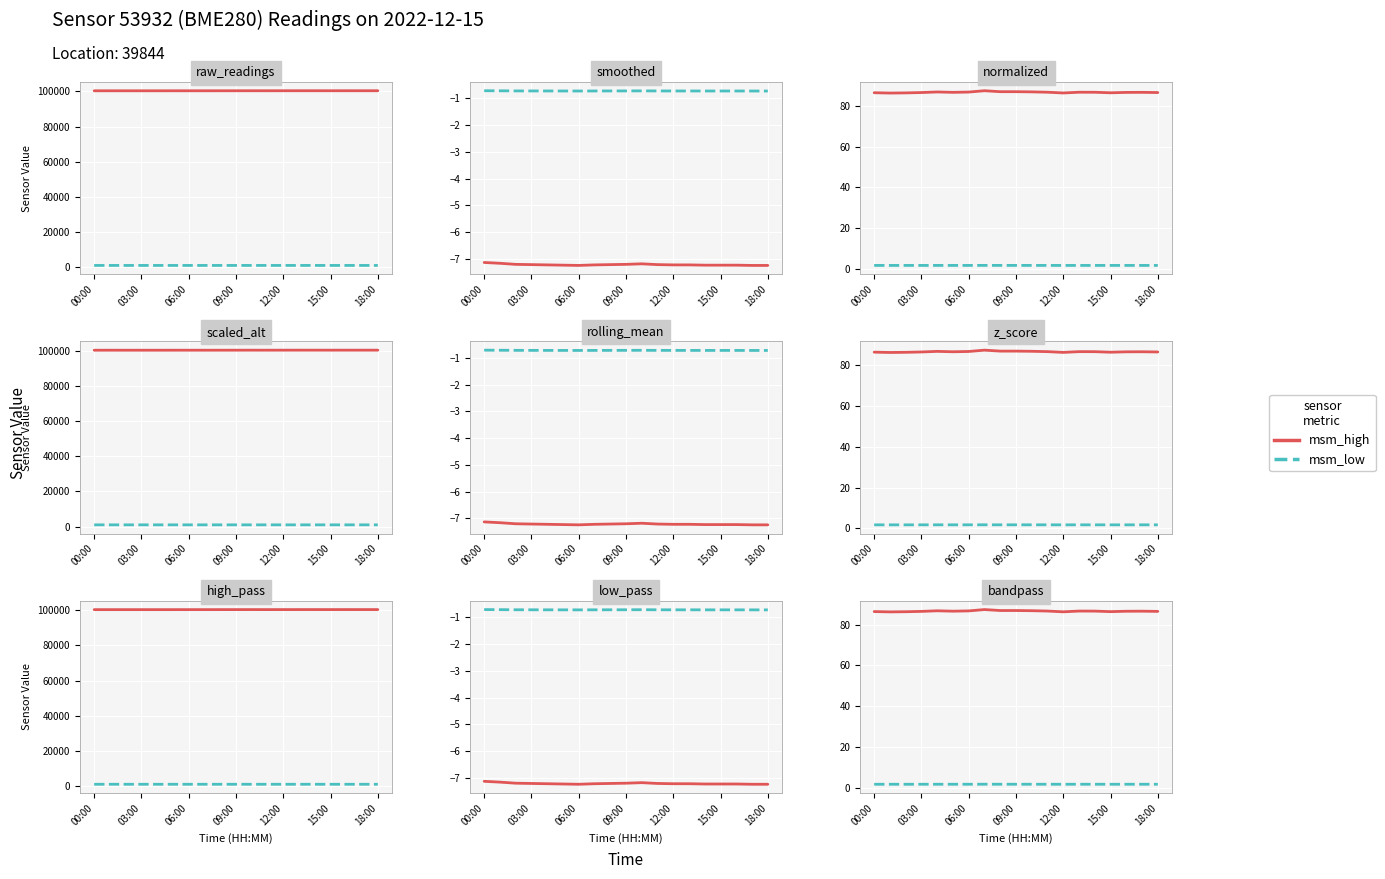

In msm_low, how many points are lower than both neighbors (excluding endpoints)?

4